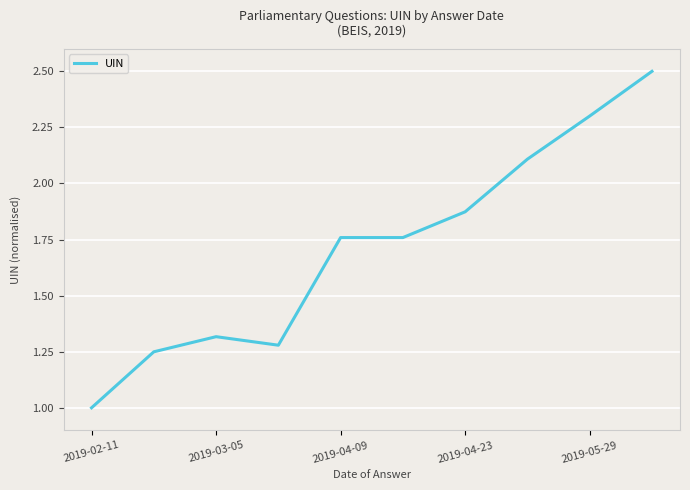

What is the difference between the maximum and minimum values?

1.5